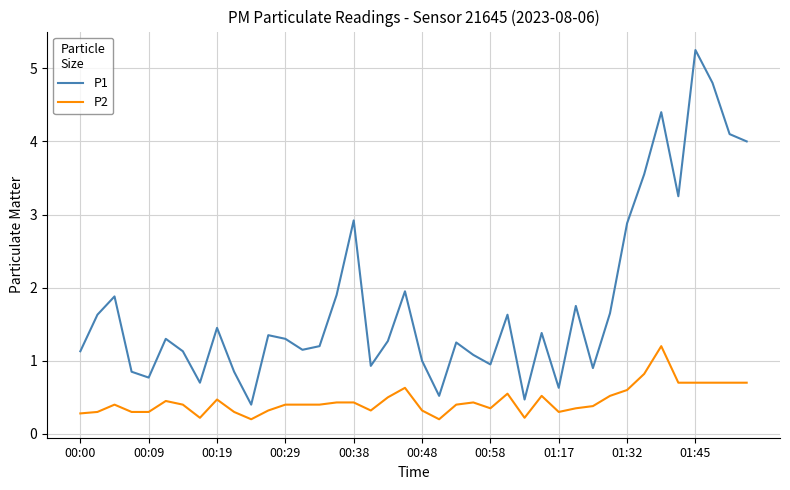

What is the lowest value of the P1 series?

0.4